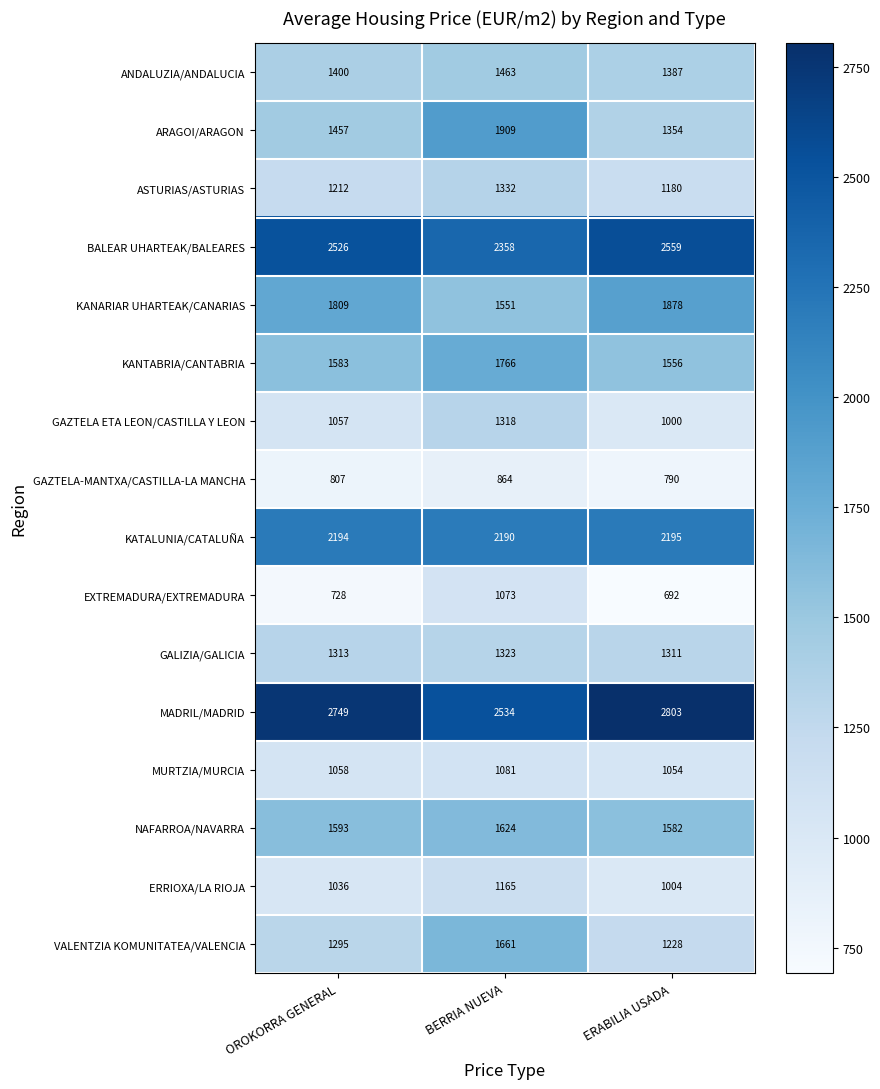

Which series changed the most between OROKORRA GENERAL and BERRIA NUEVA?

ARAGOI/ARAGON